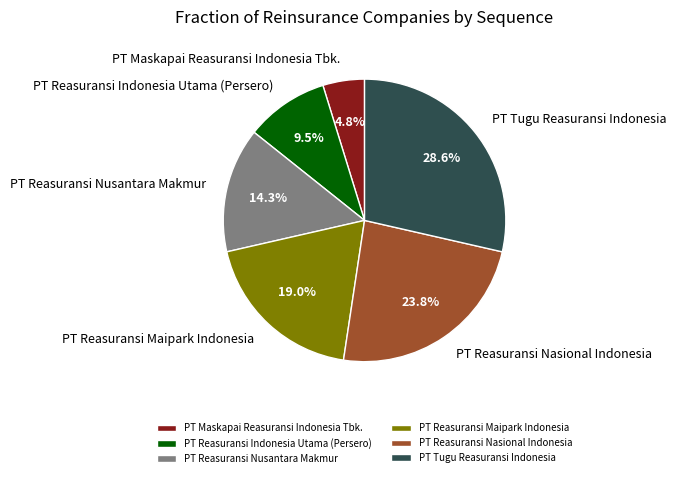

To the nearest percent, what is the average slice percentage?

17%